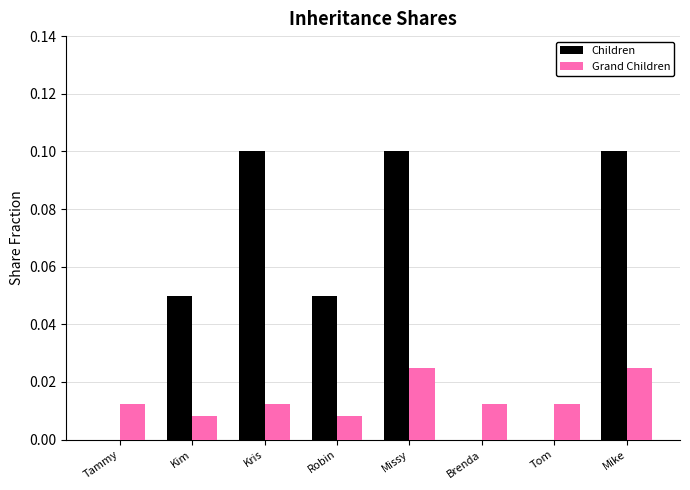

Is the value of Children at Robin greater than the value of Grand Children at Tammy?

Yes